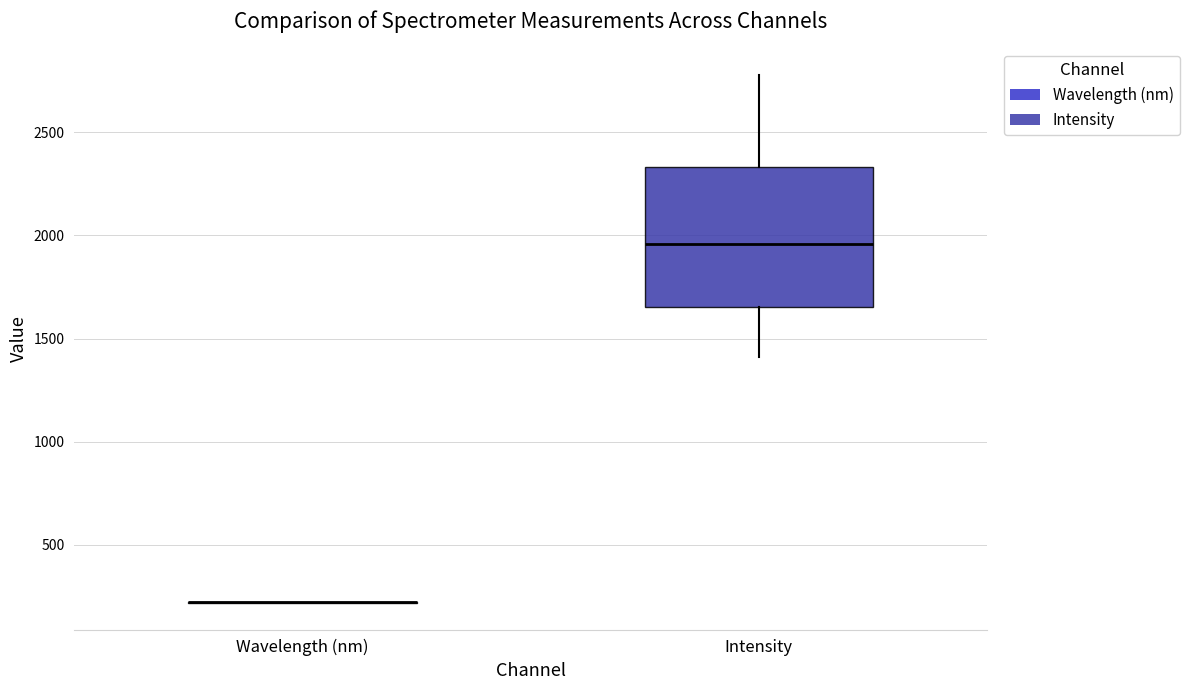

Which box is the tallest, from its lower edge to its upper edge?

Intensity